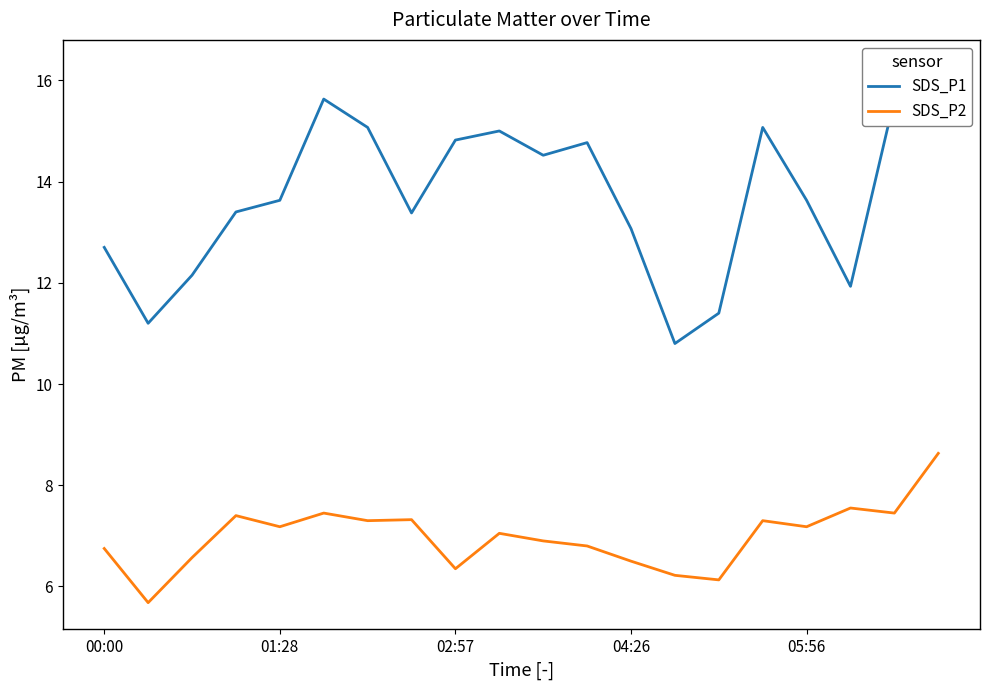

What is the value of the SDS_P1 point at the 7th from the left?

15.1